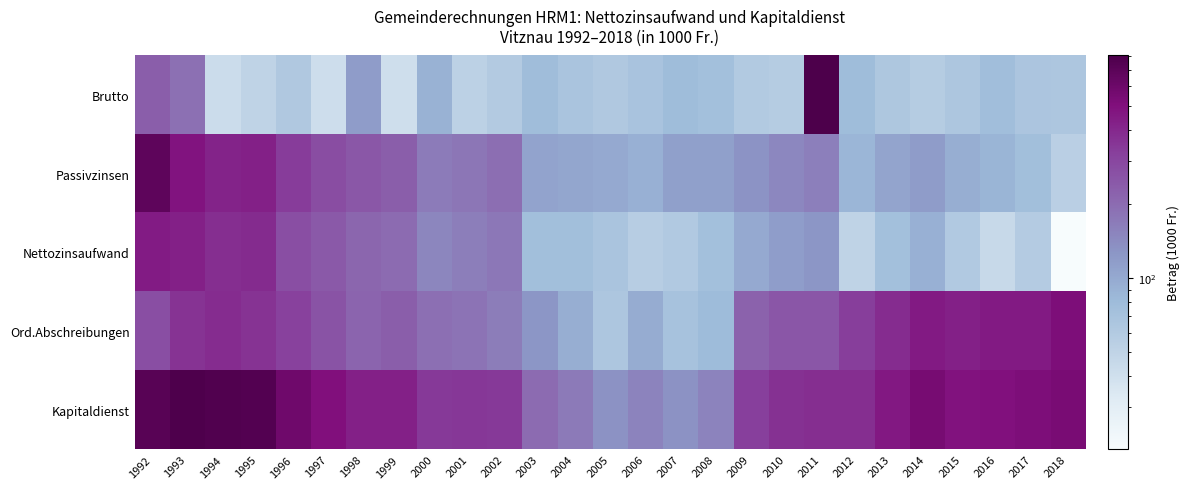

What is the total value across all series at 1999?

1133.5